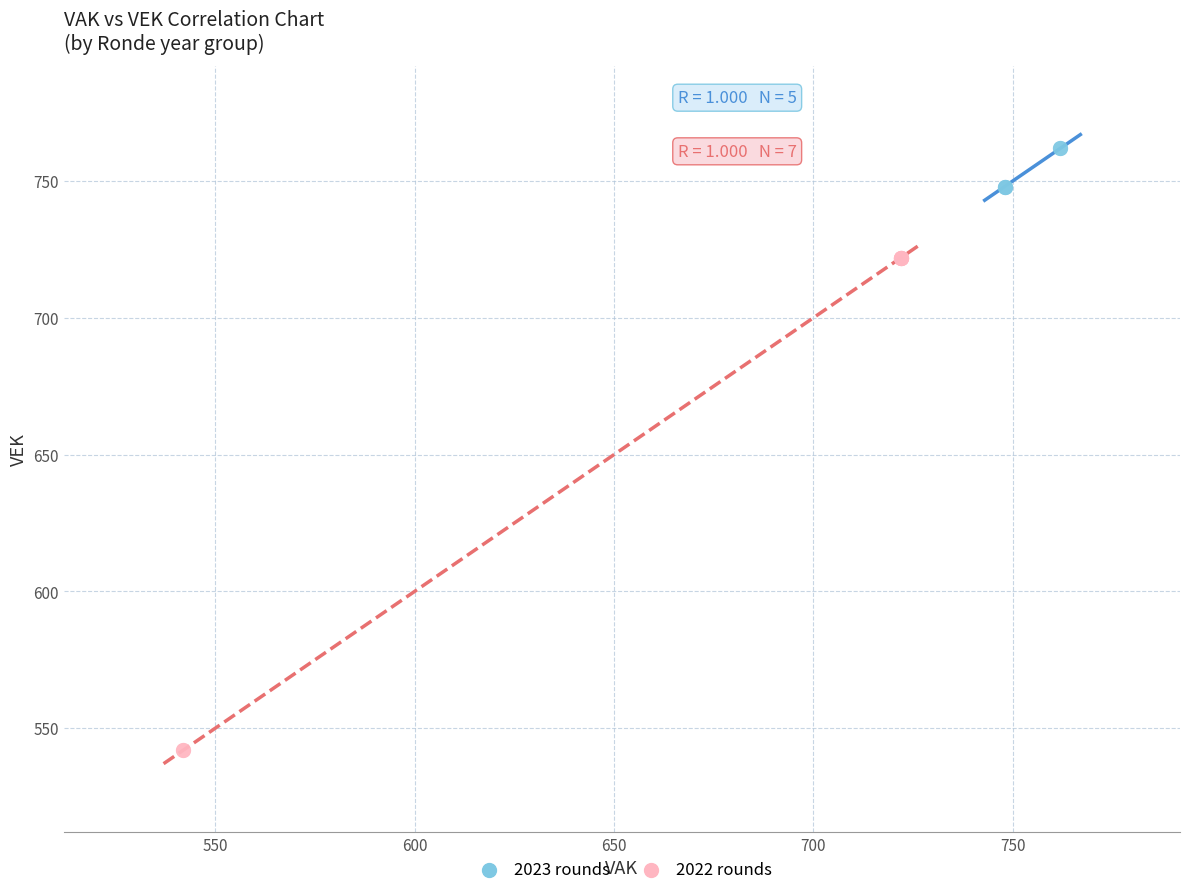

What are all the series names shown in the legend?

2023 rounds, 2022 rounds